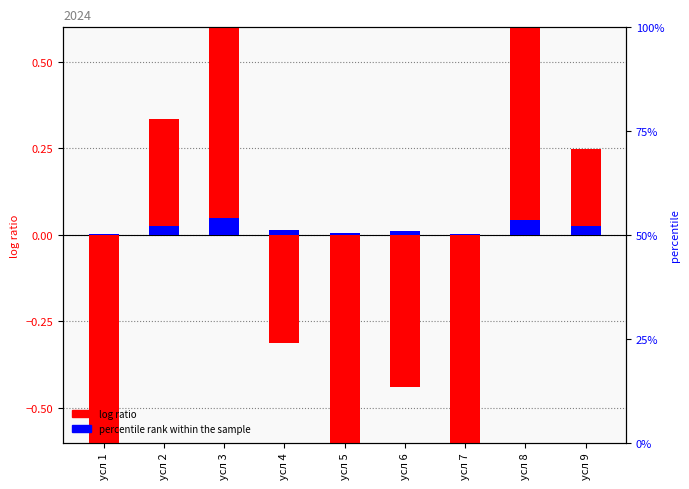

What is the difference between the maximum and minimum values in the log ratio series?

2.5